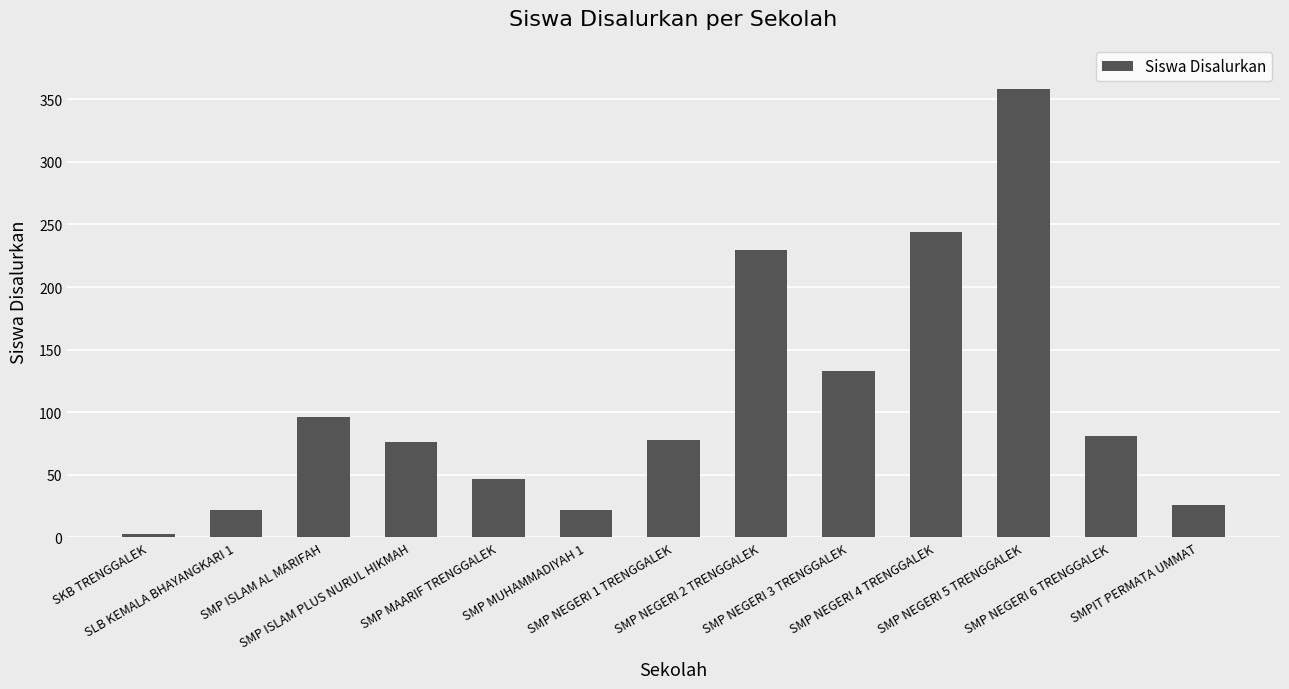

The value at SMP MUHAMMADIYAH 1 is 6. True or false?

False